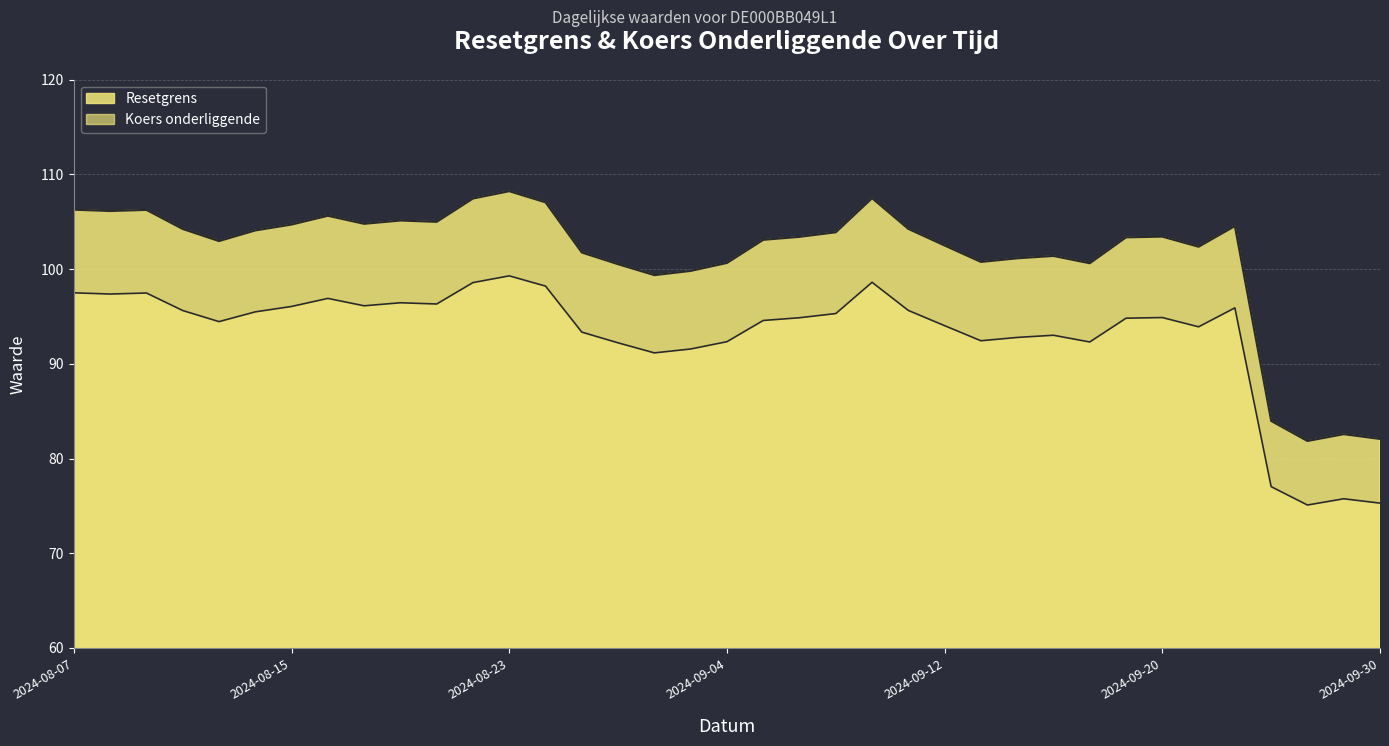

What is the difference between the second highest and second lowest values in the Resetgrens series?

25.4